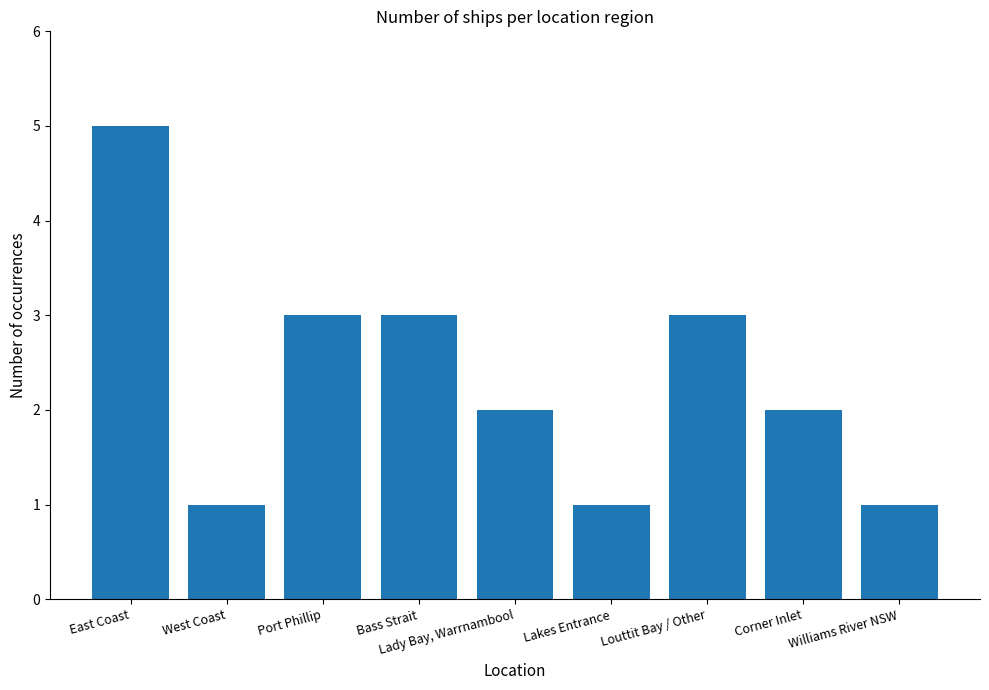

Count the number of data series in this chart.

1